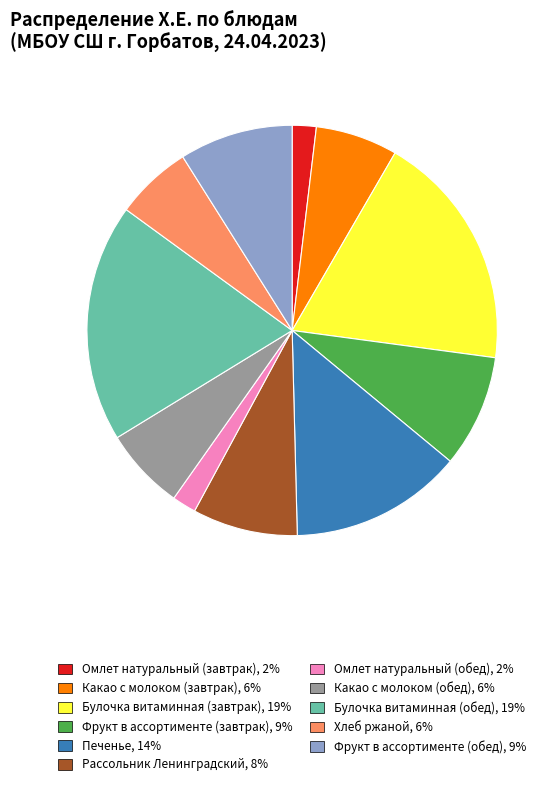

Is there any slice that represents more than half of the pie?

No